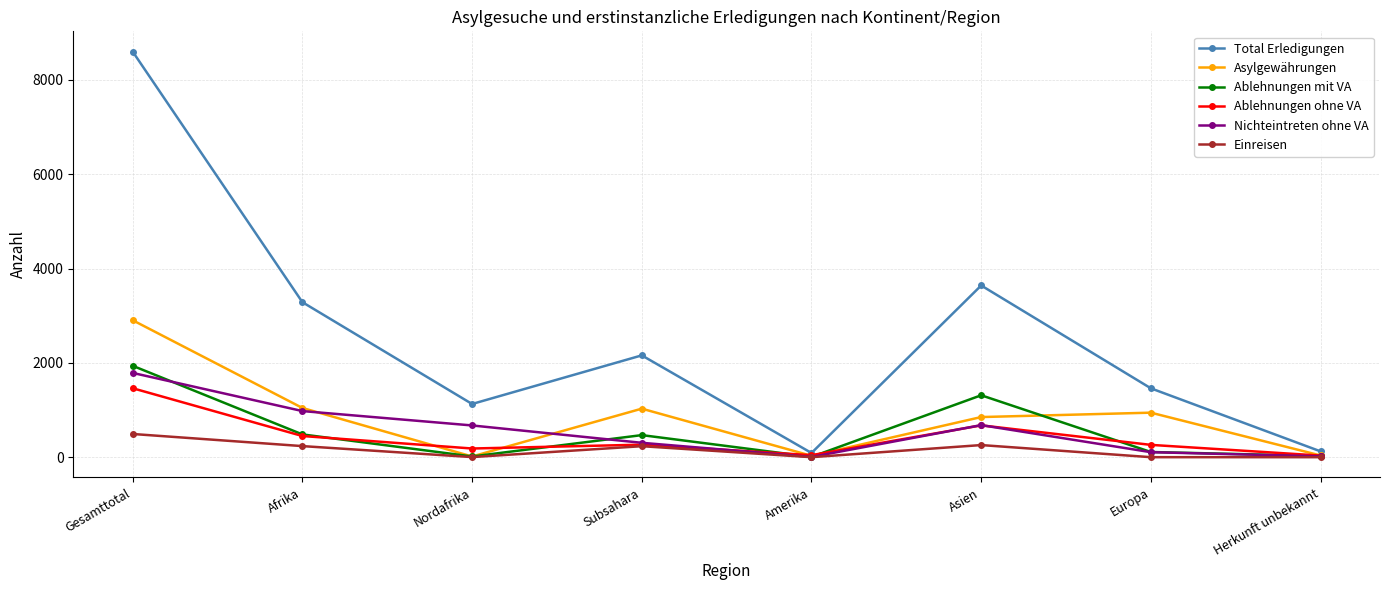

What is the sum of all Total Erledigungen values?

20487